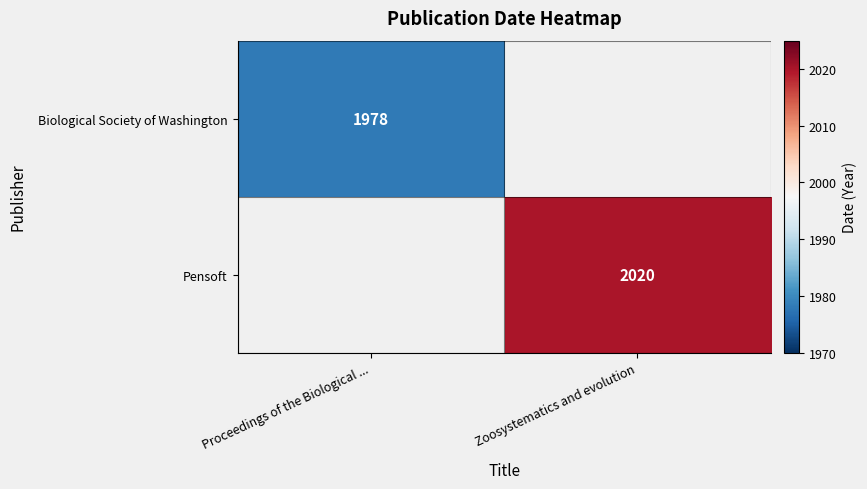

The Biological Society of Washington series shows 1978 at Proceedings of the Biological .... True or false?

True